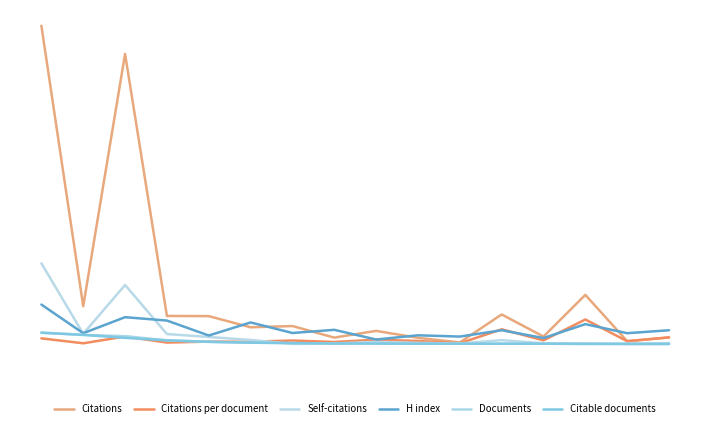

Does the chart display data point markers on the line(s)?

No